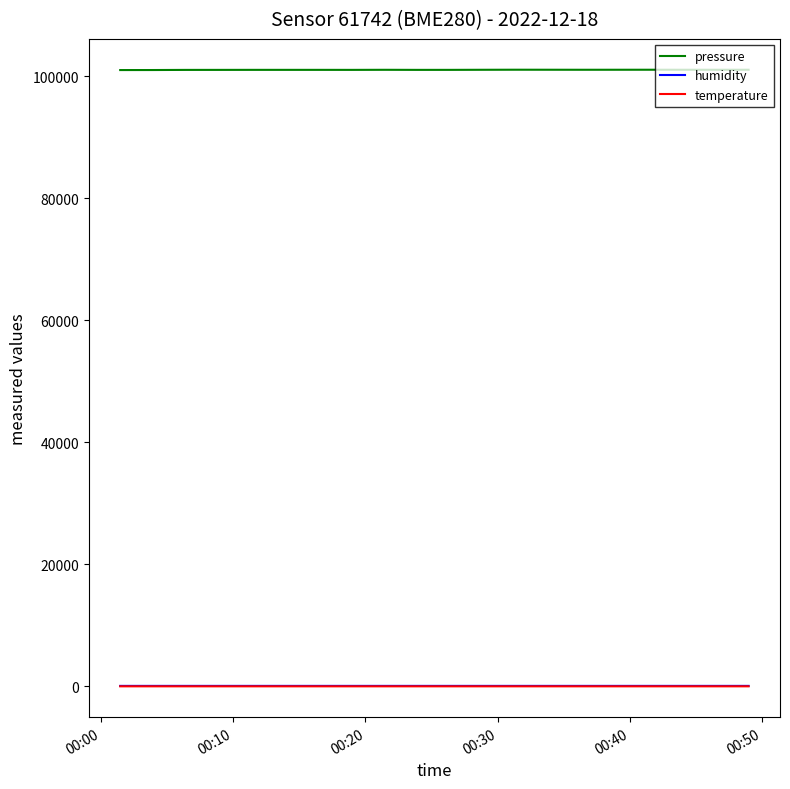

True or false: temperature and pressure intersect in this chart.

False